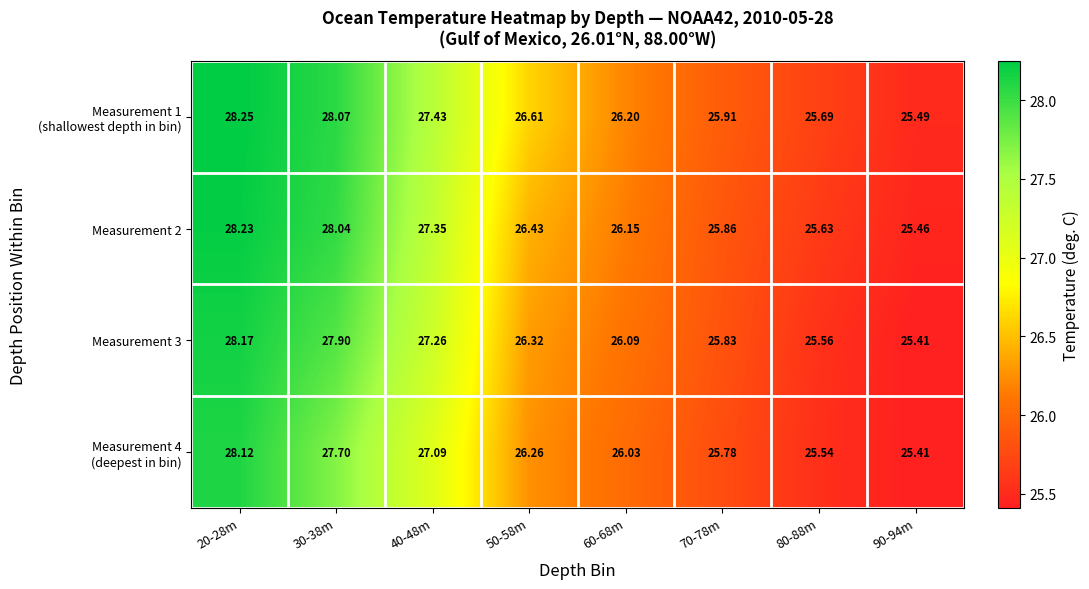

Which label corresponds to the smallest value in the chart?

90-94m